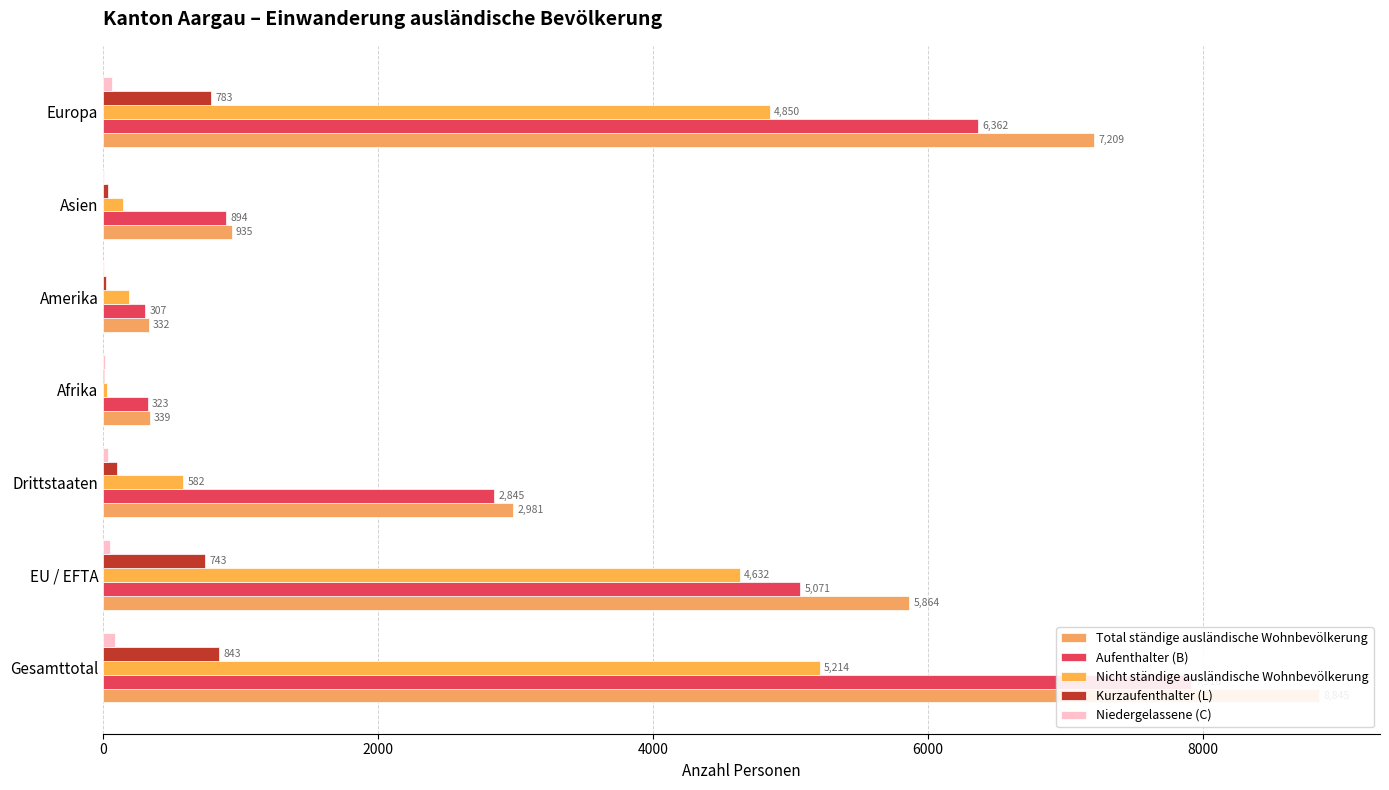

The Niedergelassene (C) series shows 28 at Gesamttotal. True or false?

False